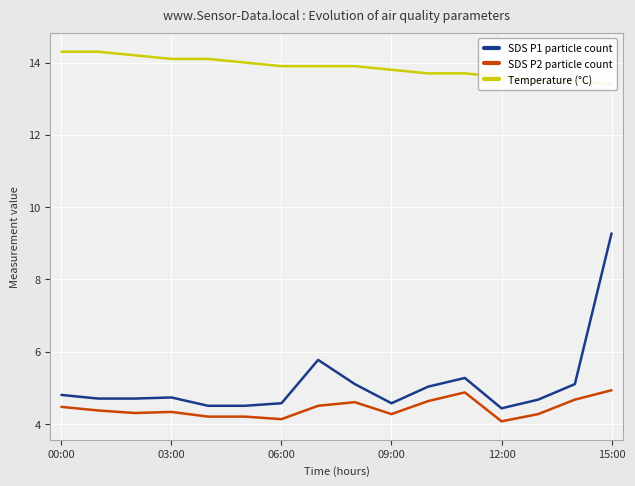

Reading right to left, list all the values displayed in this chart.

SDS P1 particle count: 9.3	5.1	4.7	4.4	5.3	5.0	4.6	5.1	5.8	4.6	4.5	4.5	4.7	4.7	4.7	4.8
SDS P2 particle count: 4.9	4.7	4.3	4.1	4.9	4.6	4.3	4.6	4.5	4.1	4.2	4.2	4.3	4.3	4.4	4.5
Temperature (°C): 13.4	13.5	13.5	13.6	13.7	13.7	13.8	13.9	13.9	13.9	14.0	14.1	14.1	14.2	14.3	14.3